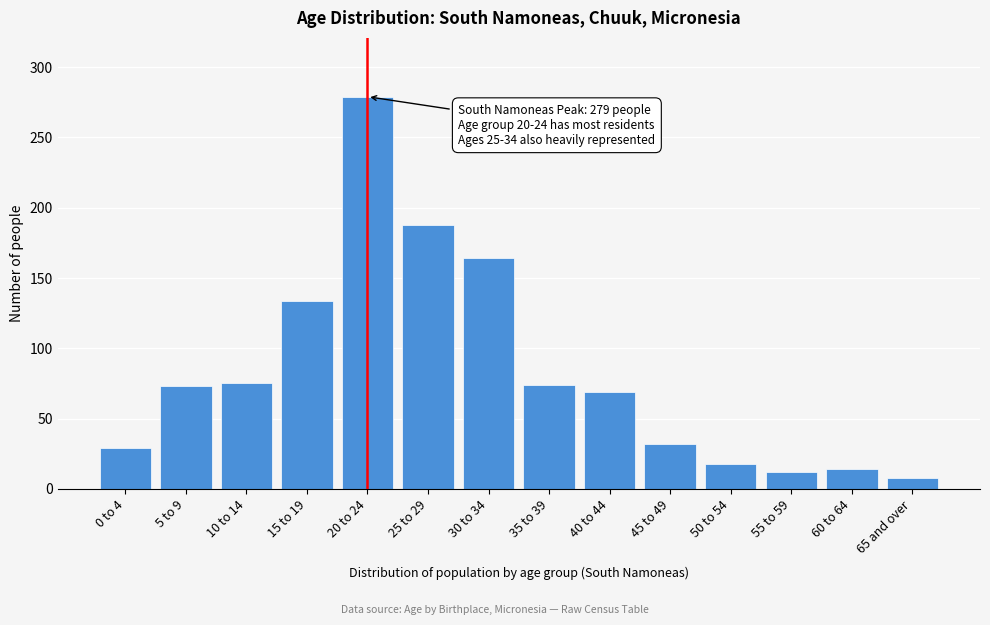

Which category has the highest value across all series?

20 to 24